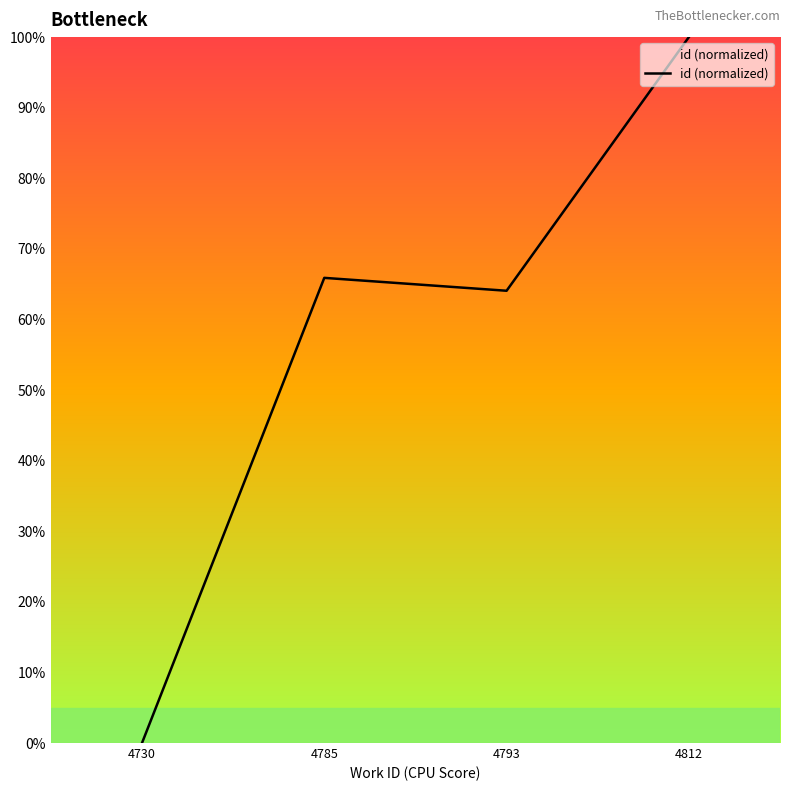

What is the difference between the values at 4812 and 4793?

0.4